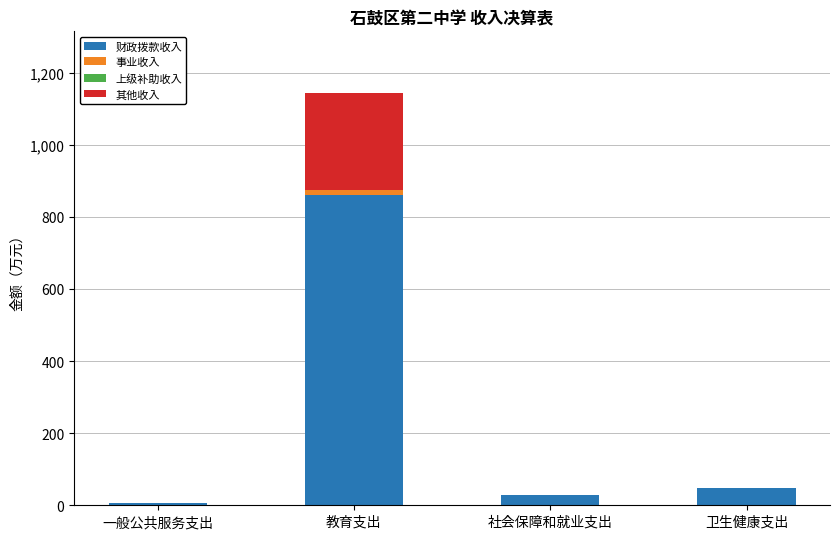

What is the total value across all series at 社会保障和就业支出?

28.6